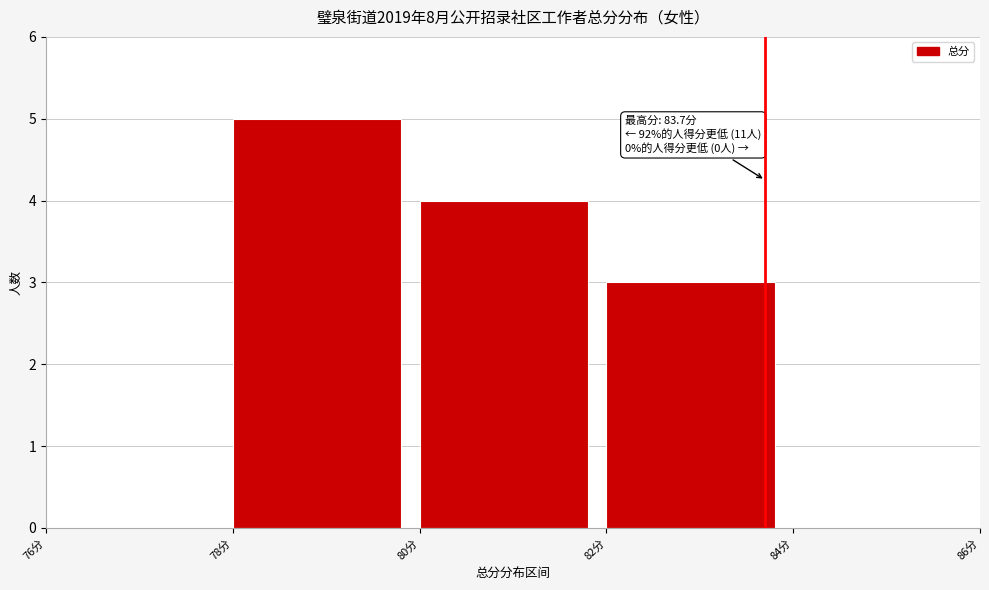

Which range on the x-axis has the tallest bar?

78 to 80